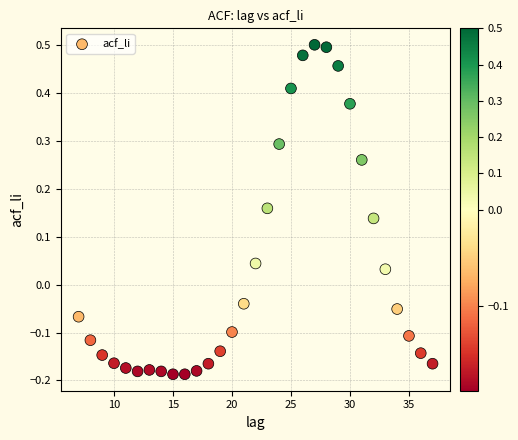

What is the range of Y values (max minus min)?

0.7